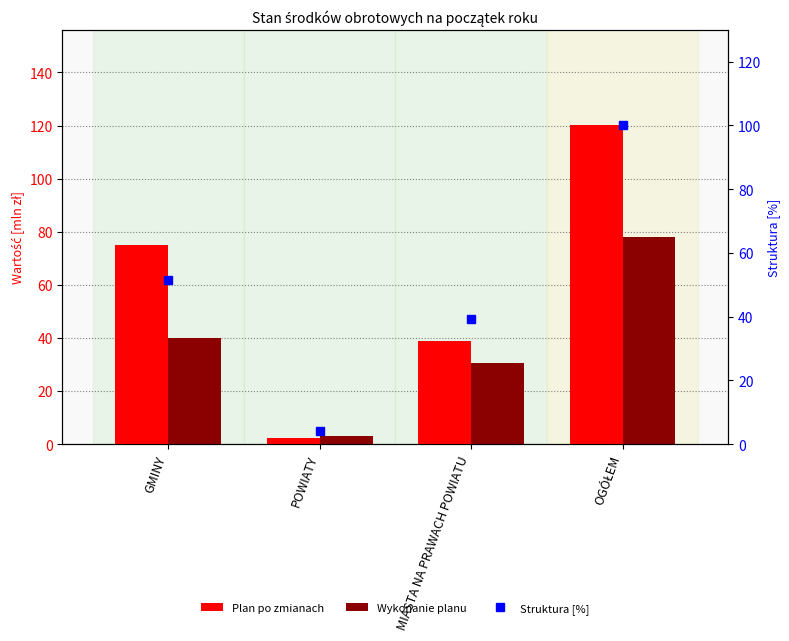

True or false: Wykonanie planu has a value of 1.5 at POWIATY.

False